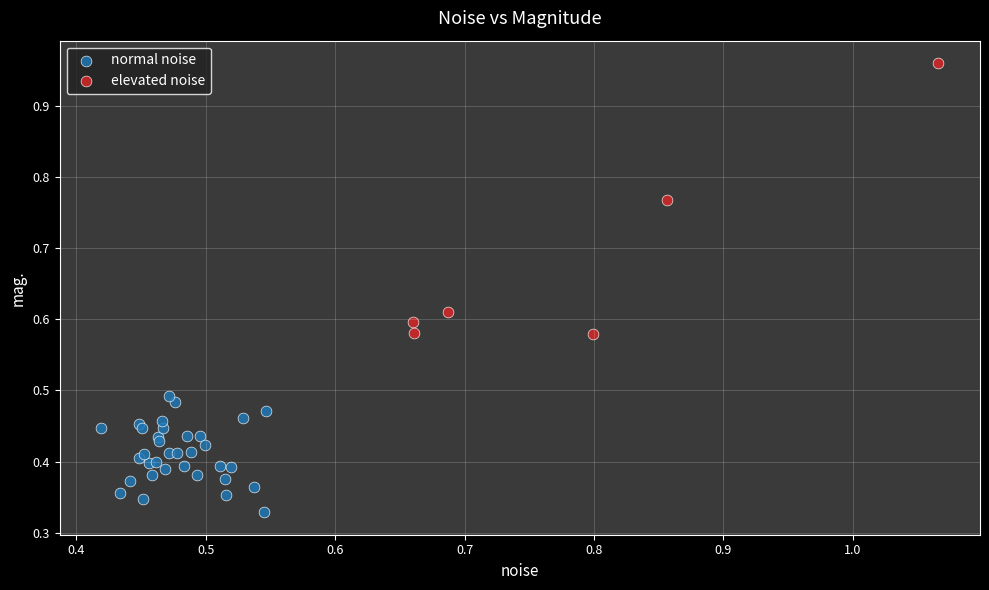

Which series contains the lowest Y value?

normal noise